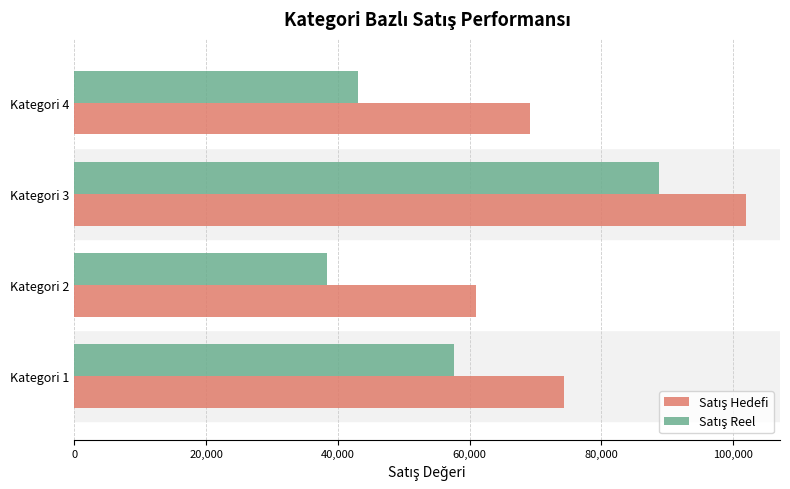

What is the spread (max minus min) of values at Kategori 1?

16681